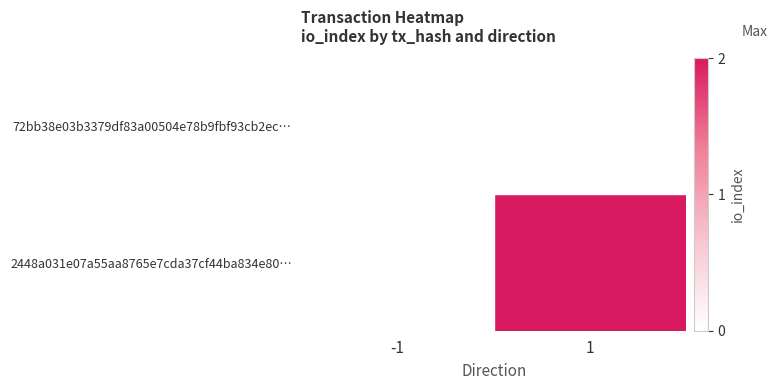

Is the value of 72bb38e03b3379df83a00504e78b9fbf93cb2ec… at 1 greater than the value of 2448a031e07a55aa8765e7cda37cf44ba834e80… at -1?

No